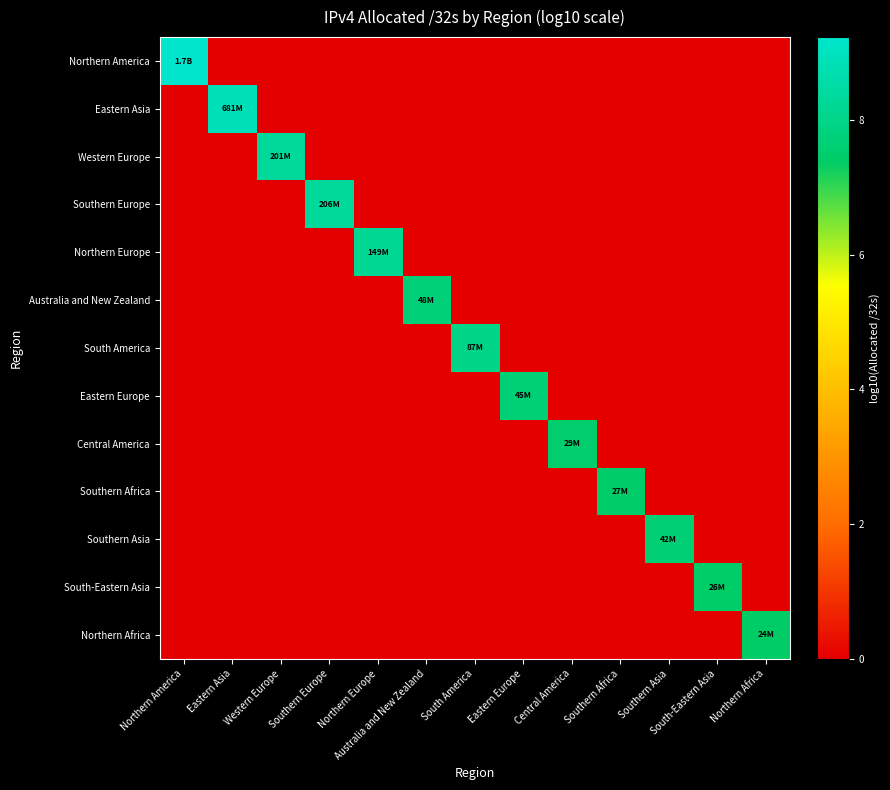

What is the total value across all series at Western Europe?

8.3